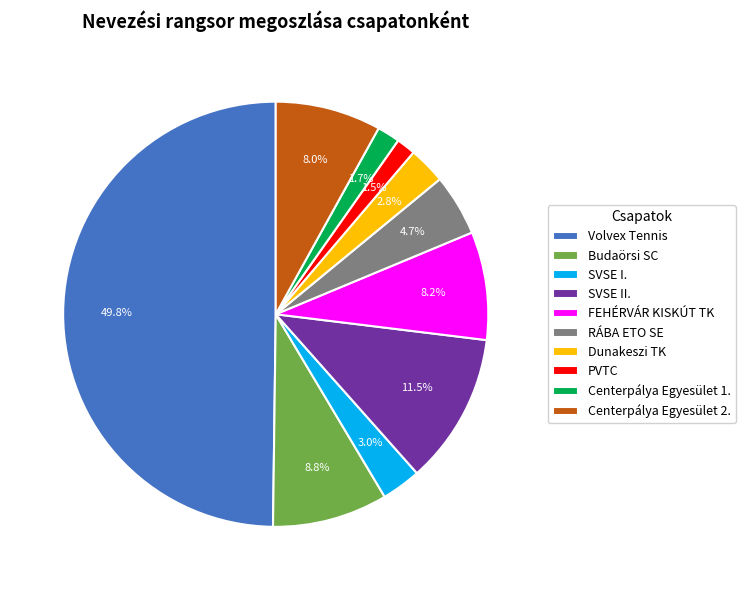

Combined, do SVSE II. and Volvex Tennis account for over 50%?

Yes